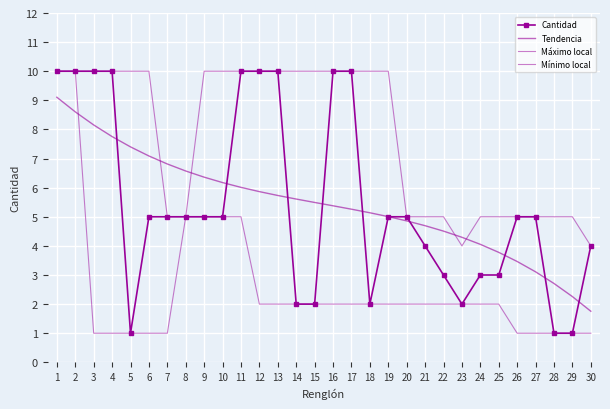

True or false: Mínimo local has a value of 2.5 at 11.

False